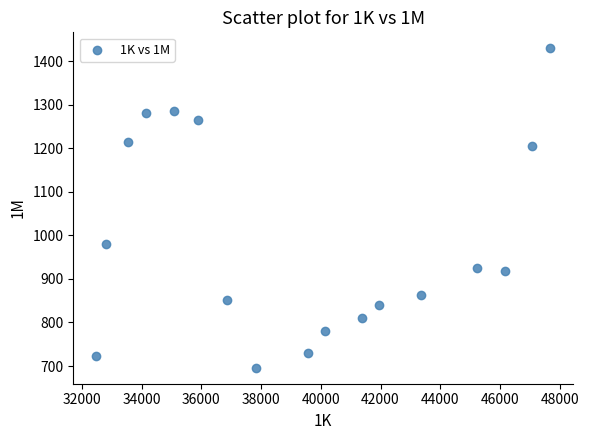

What Y value in the scatter plot is closest to 1063?

981